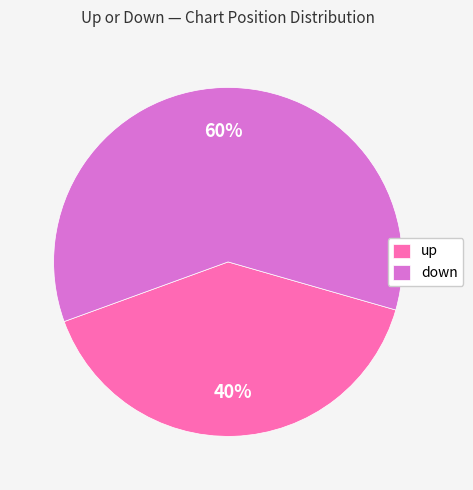

Does any single category account for the majority?

Yes